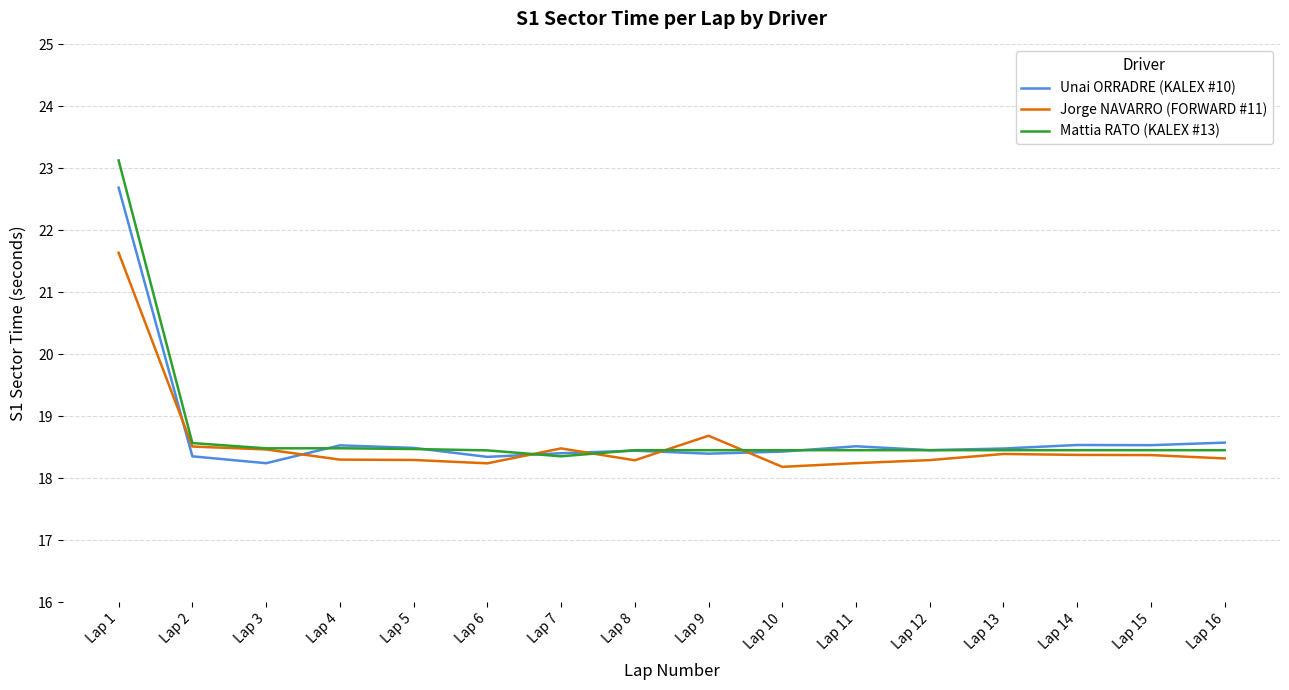

Which series has the widest spread of values?

Mattia RATO (KALEX #13)